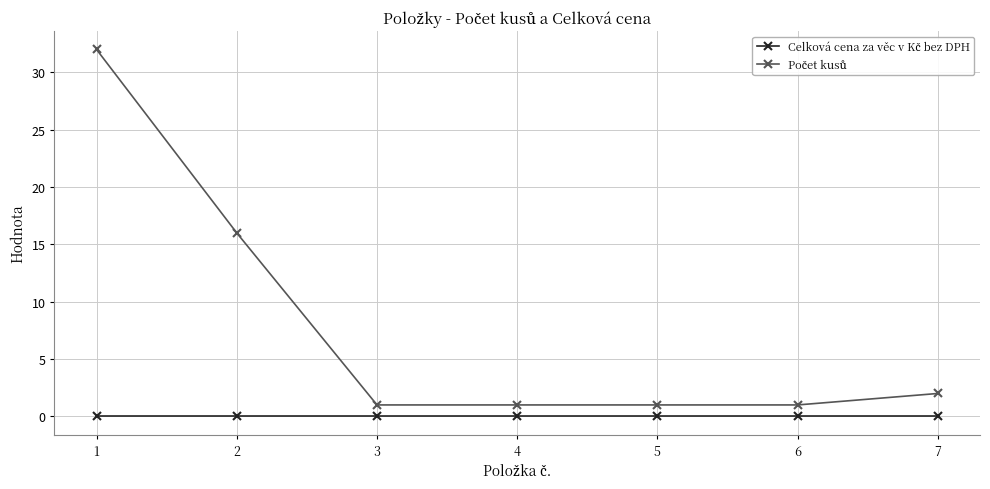

What is the greatest value displayed?

32